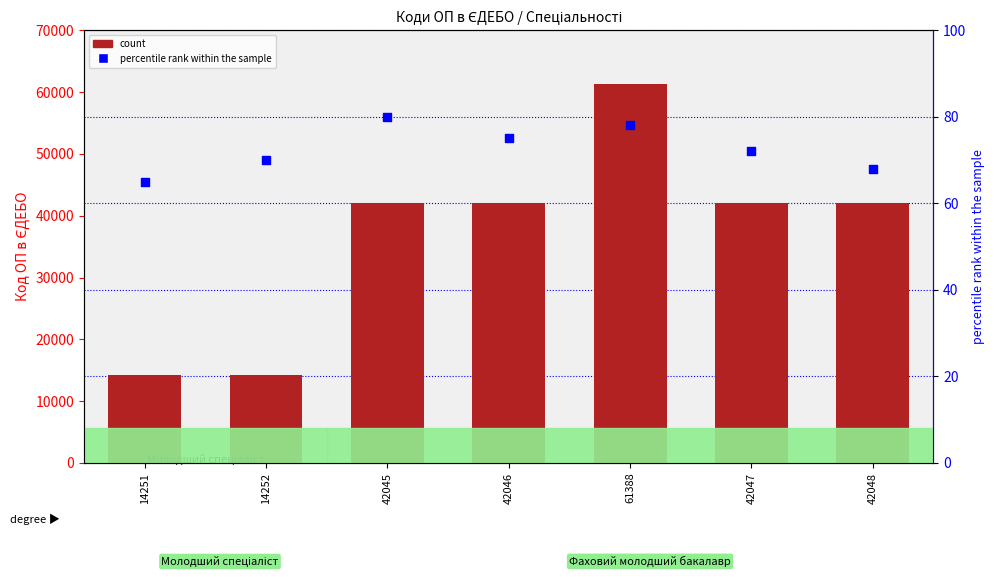

Is the value of count at 14252 greater than the value of percentile rank within the sample at 42046?

Yes